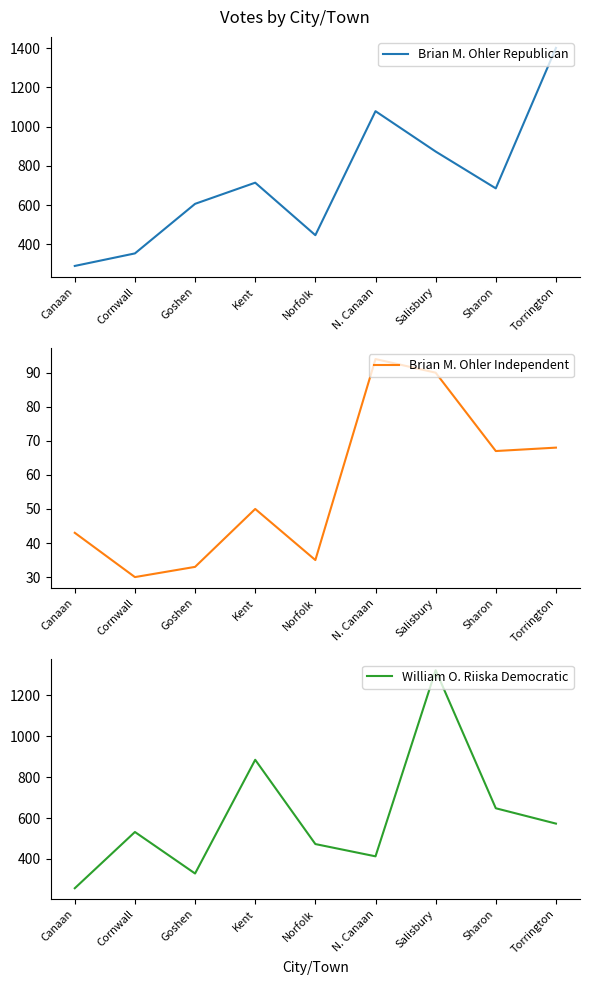

The Brian M. Ohler Independent series shows 14 at Canaan. True or false?

False